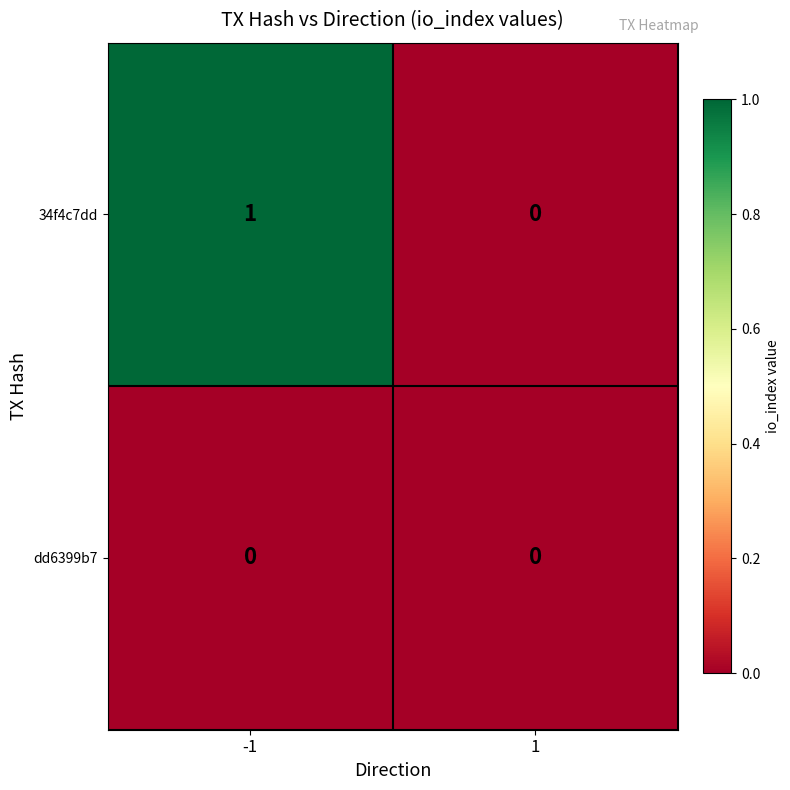

Which series has the widest spread of values?

34f4c7dd